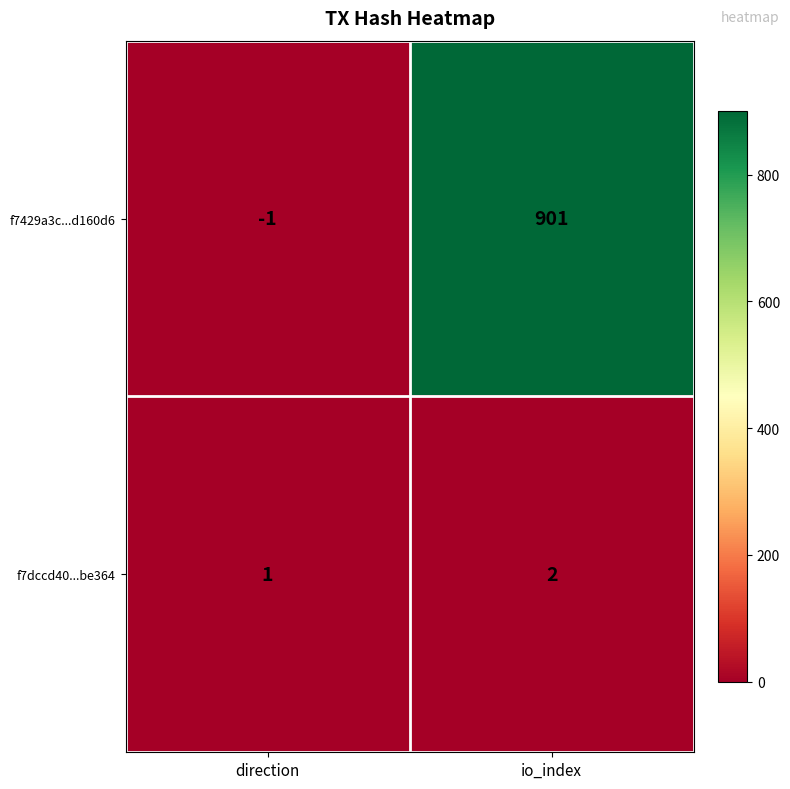

What is the sum of the f7dccd40...be364 values at direction and io_index?

3